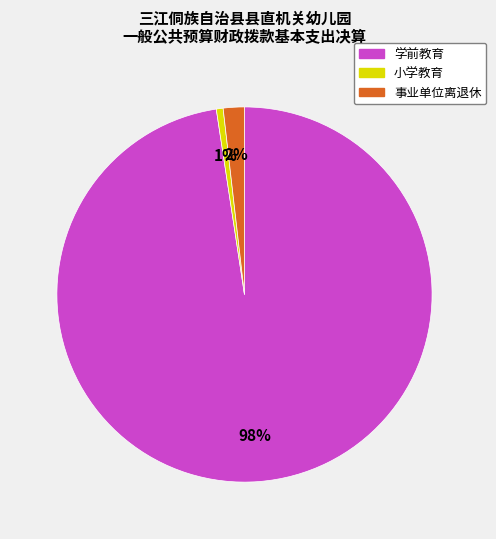

Between 学前教育 and 事业单位离退休, which is larger?

学前教育